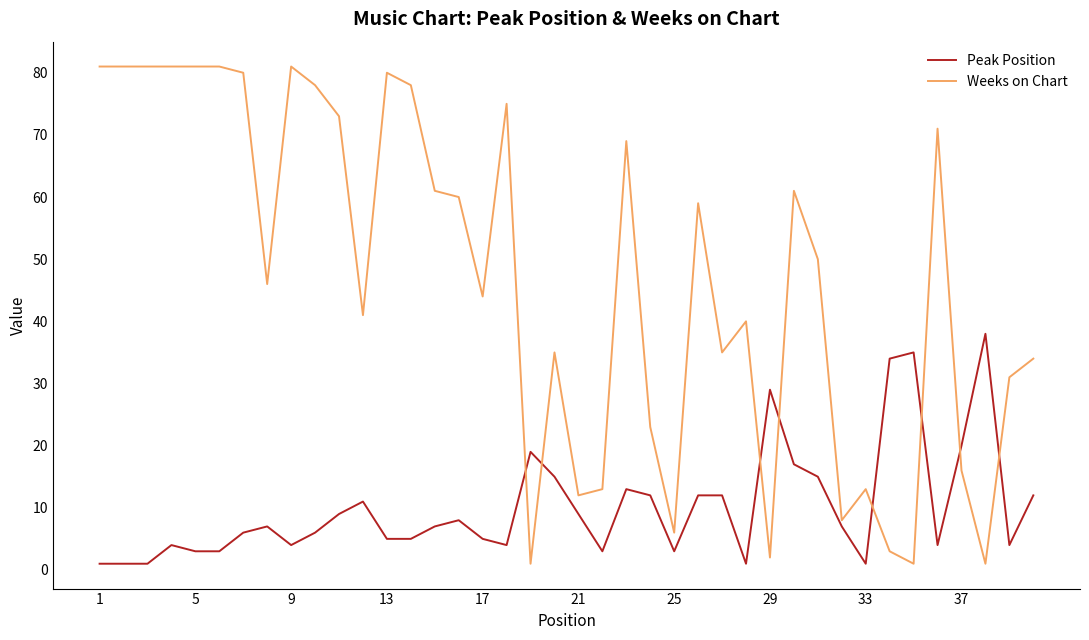

What is the sum of all Weeks on Chart values?

1867